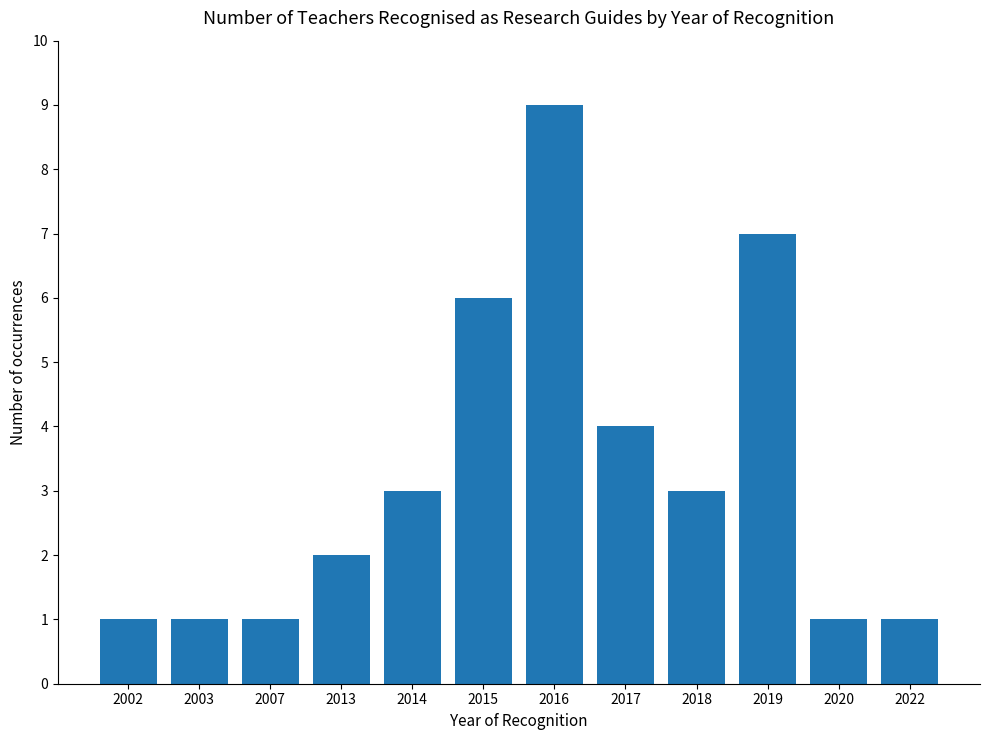

Is it true that the value at 2007 is 1?

True